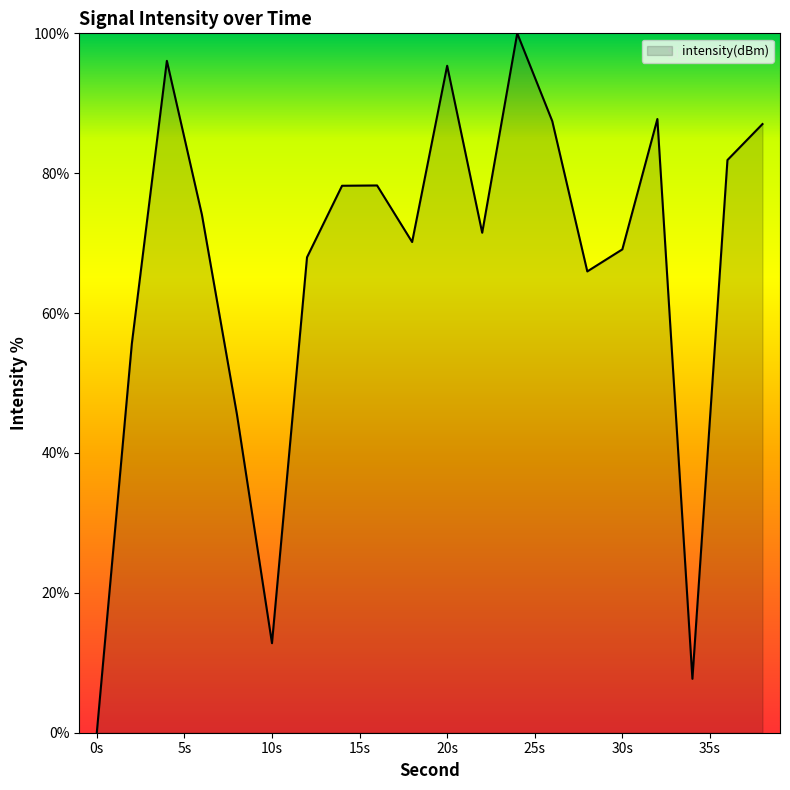

What is the difference between the maximum and minimum values?

100.0